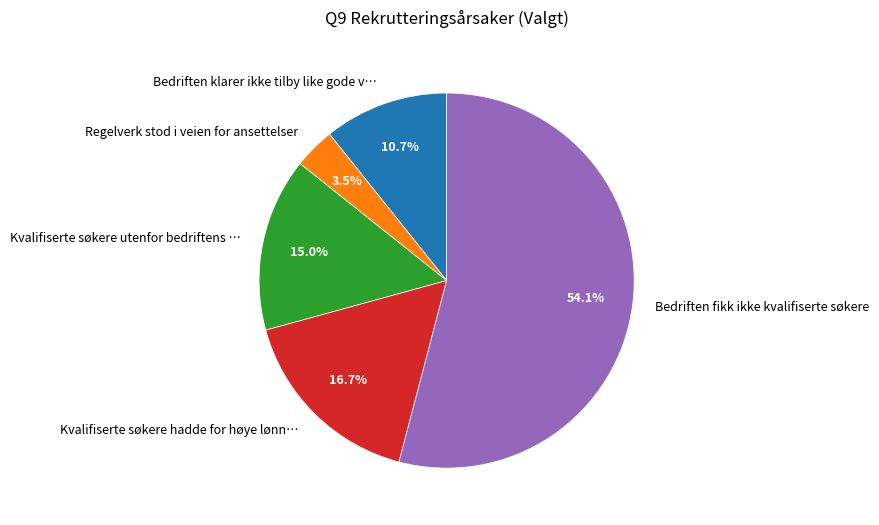

Do Kvalifiserte søkere utenfor bedriftens … and Kvalifiserte søkere hadde for høye lønn… together represent more than half of the pie?

No